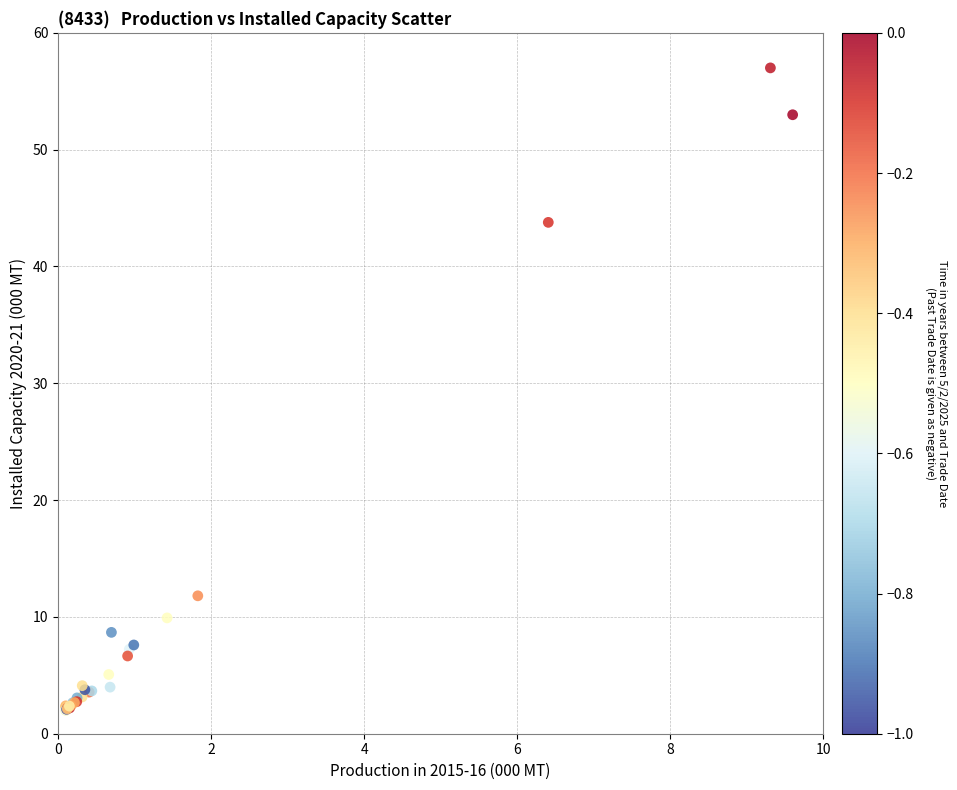

What Y value in the scatter plot is closest to 29?

43.8